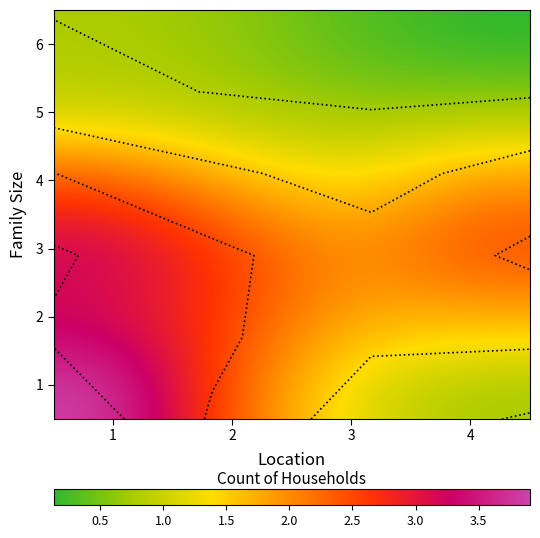

What is the difference between the 6 values at 3 and 2?

0.3